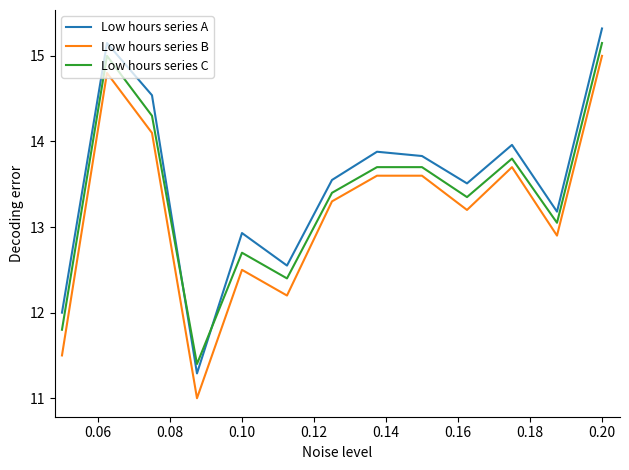

Which series has the widest spread of values?

Low hours series A